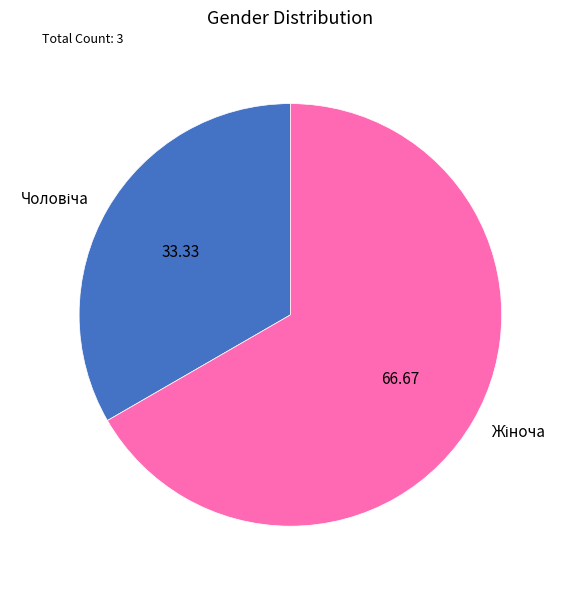

Is there any slice that represents more than half of the pie?

Yes